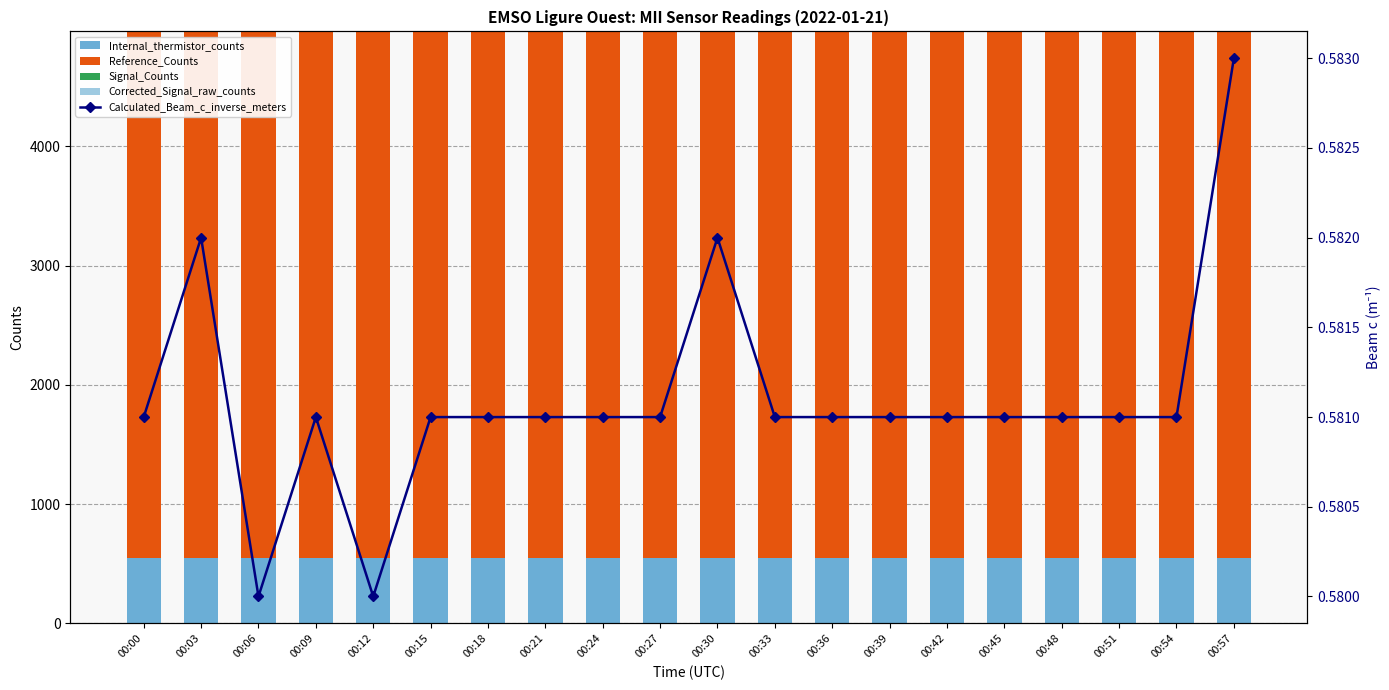

At which category is the sum across all series the highest?

00:03